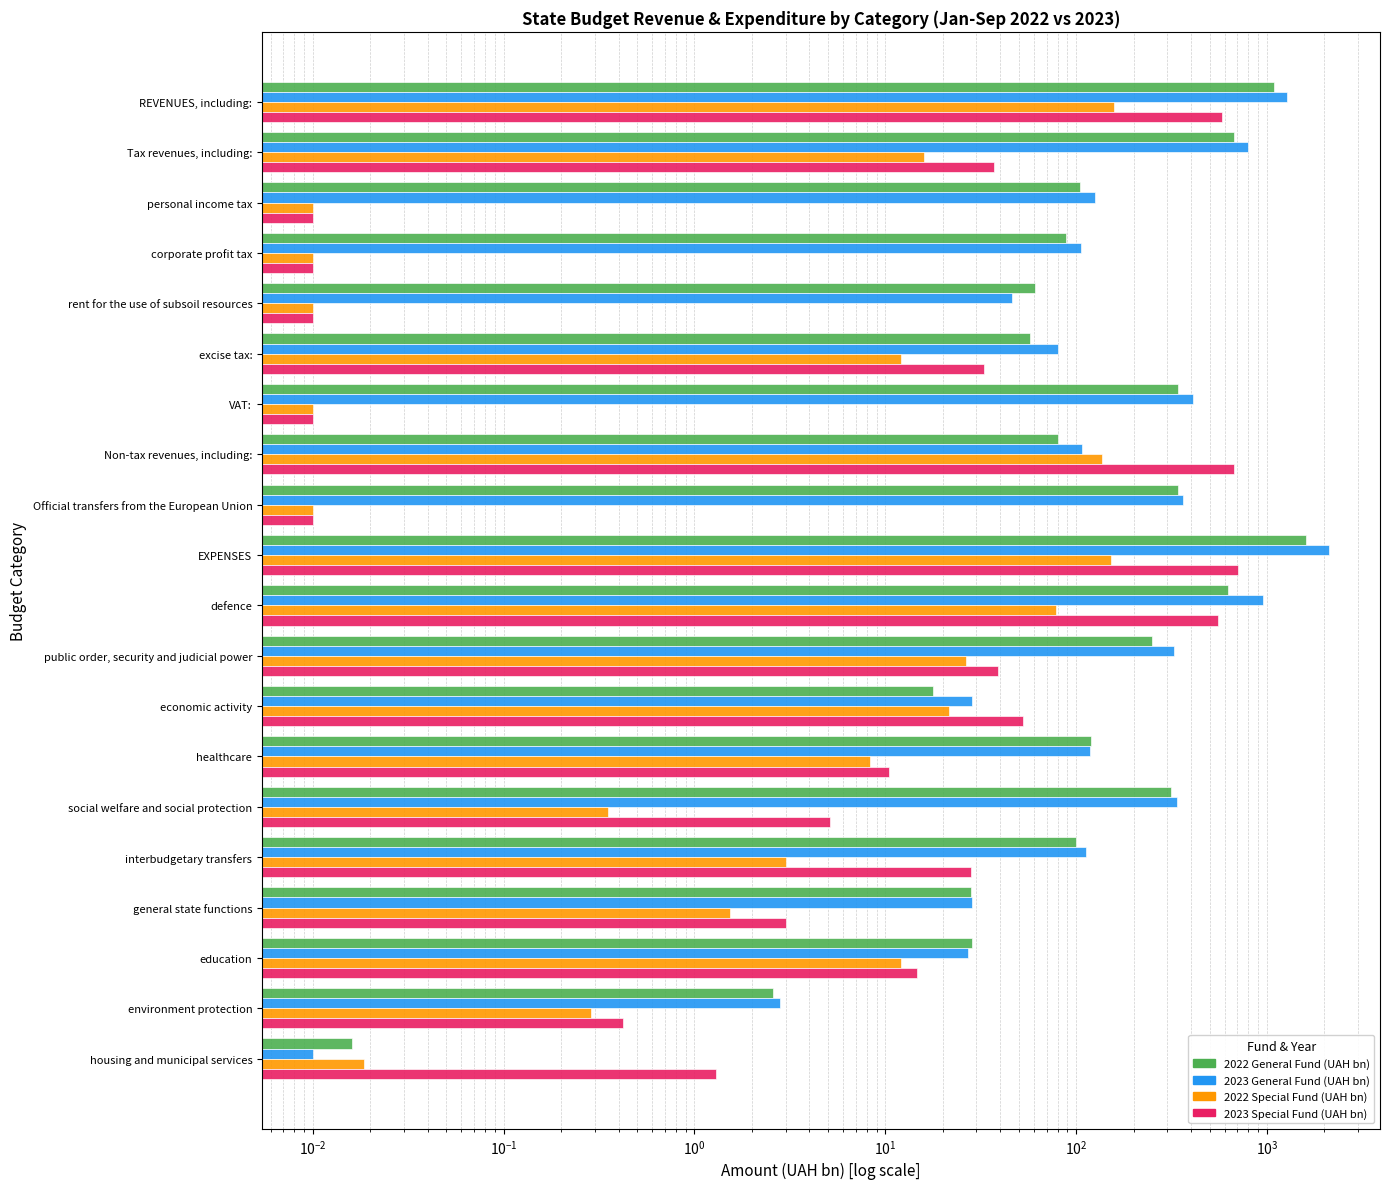

What is the sum of all 2022 General Fund (UAH bn) values?

5914.8